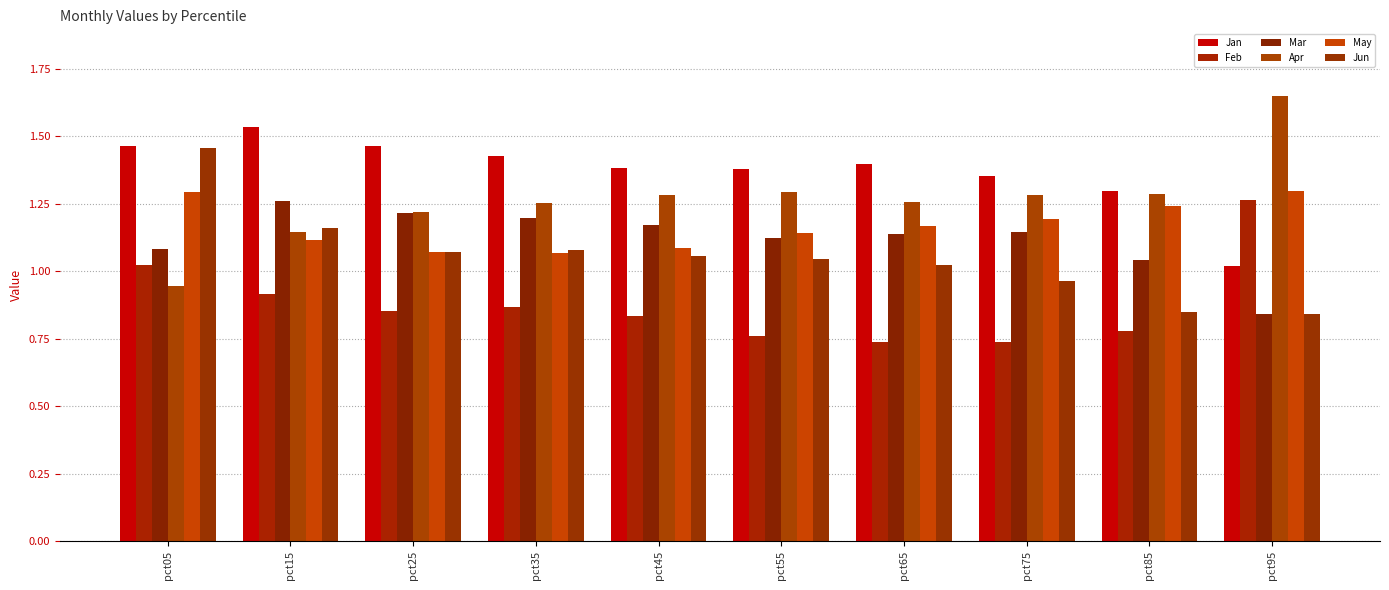

What value does the Jun series have at pct75?

1.0